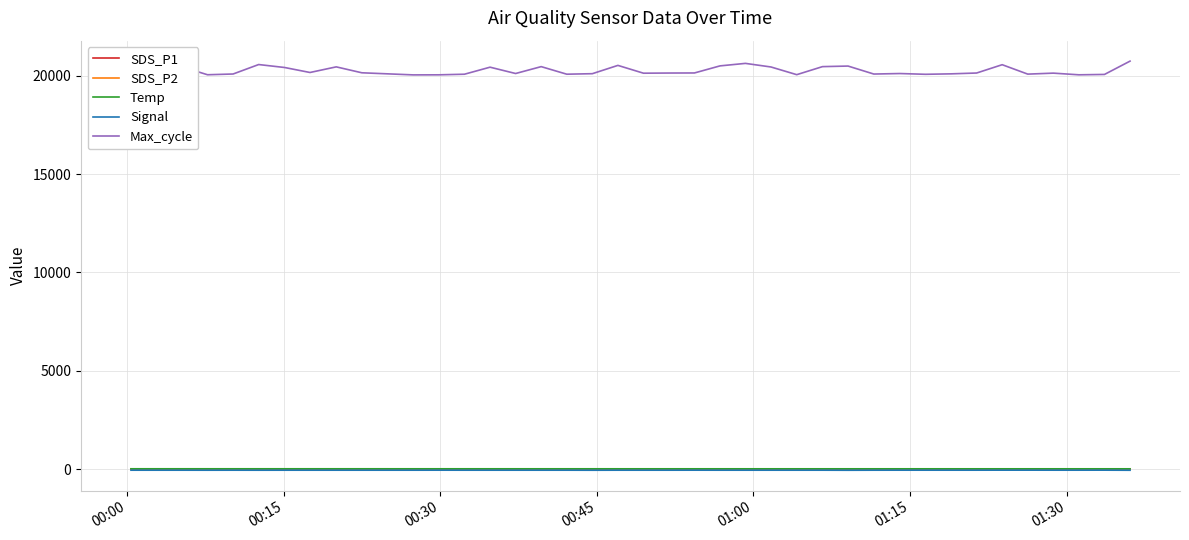

What is the maximum value shown in the chart?

20742.0